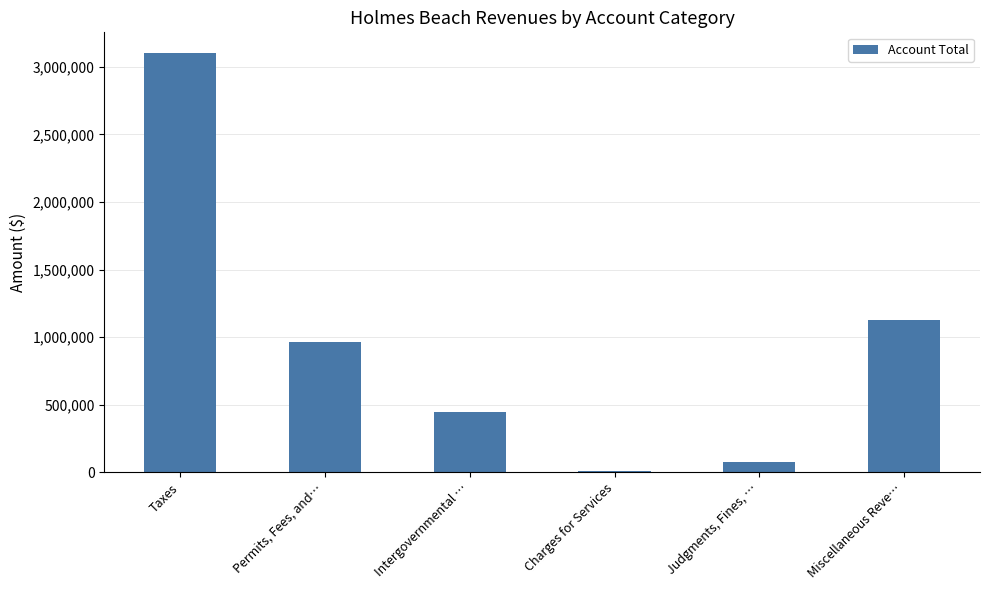

What is the difference between the maximum and second lowest values?

3022514